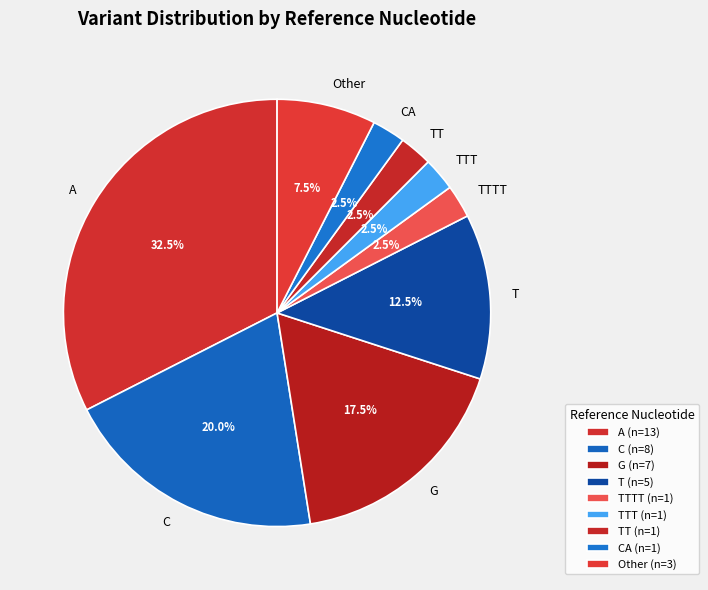

Is there any slice that represents more than half of the pie?

No